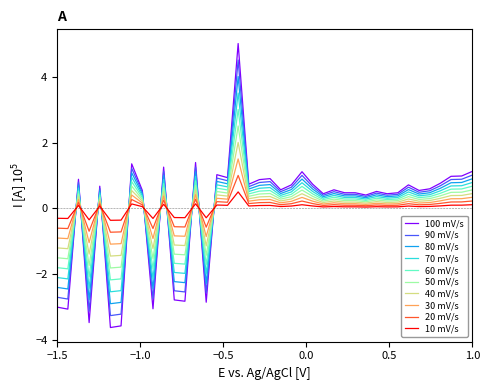

How many times do 90 mV/s and 40 mV/s cross each other?

11